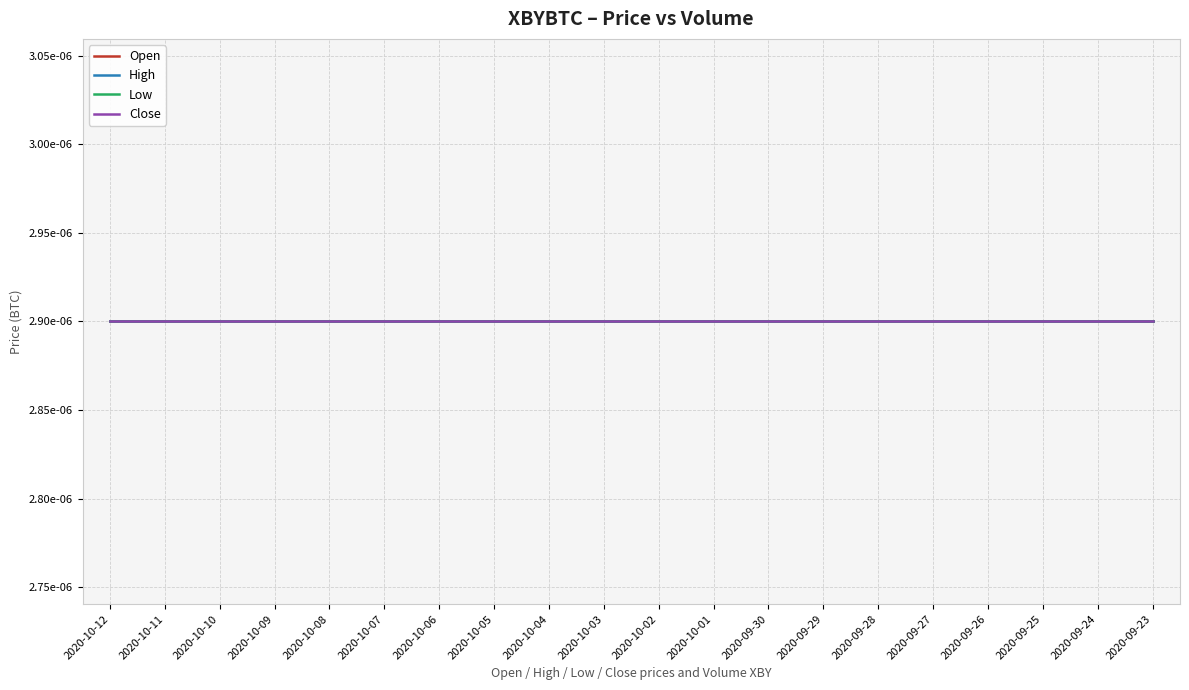

What is the label of the 11th point from the right?

2020-10-03